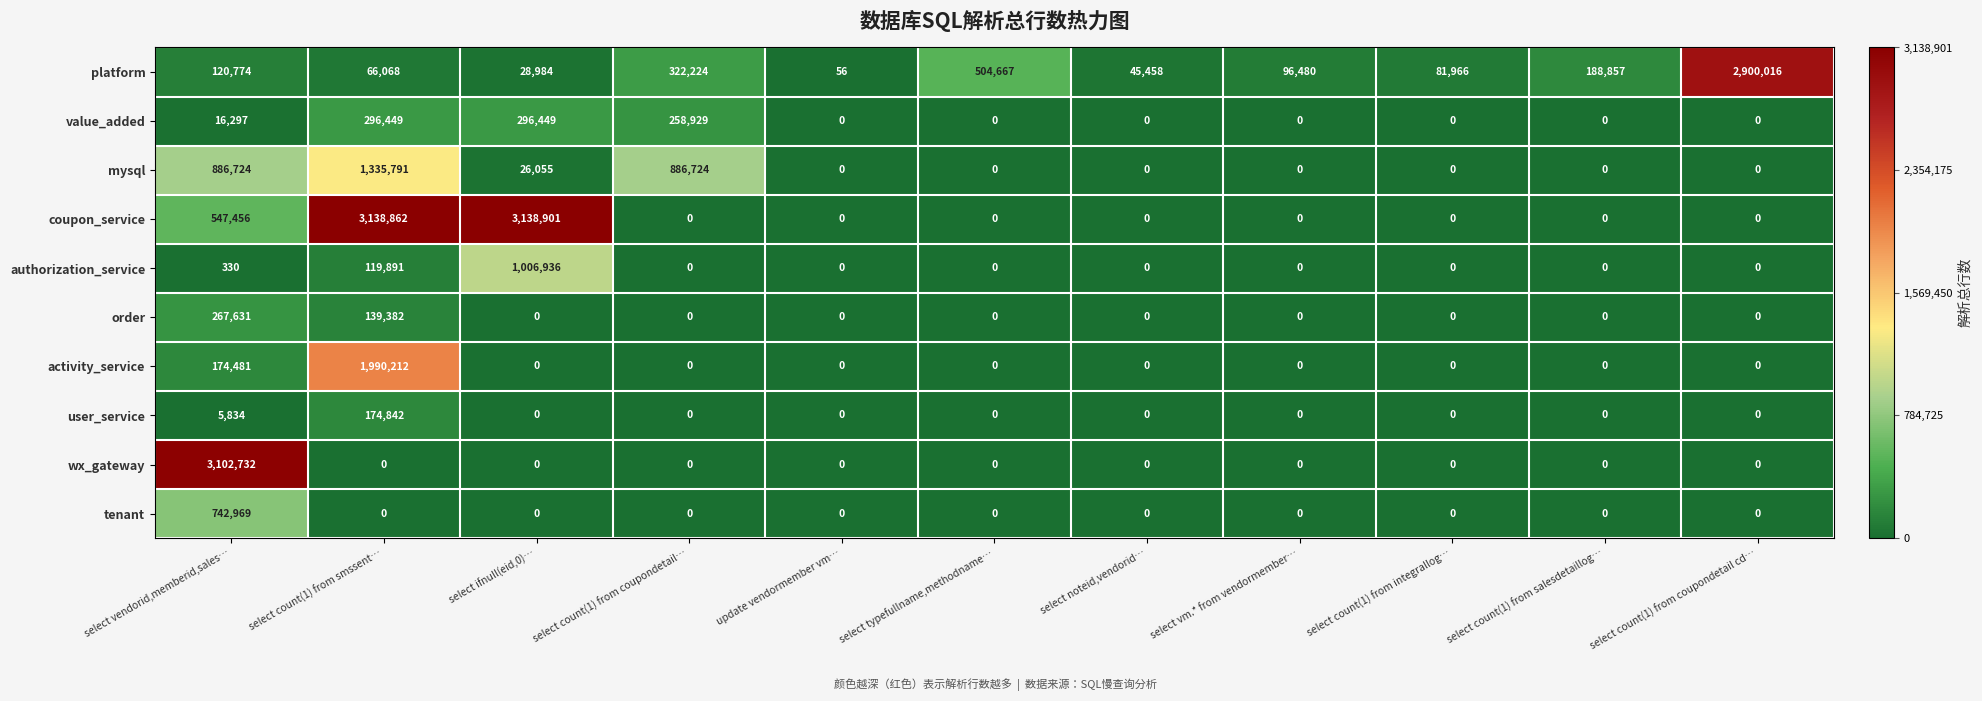

Which series changed the most between select count(1) from smssent… and select typefullname,methodname…?

coupon_service